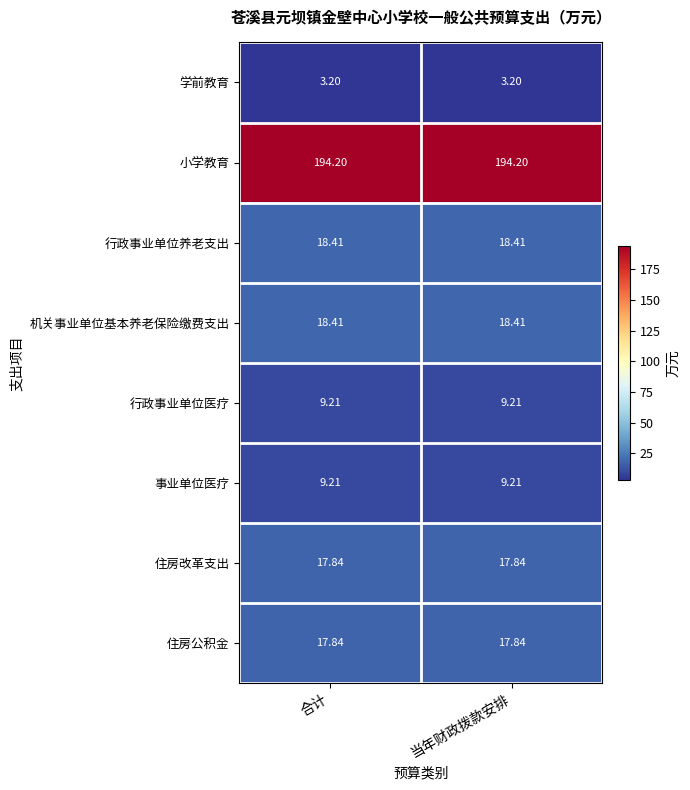

Is the value of 事业单位医疗 at 当年财政拨款安排 greater than the value of 行政事业单位养老支出 at 合计?

No